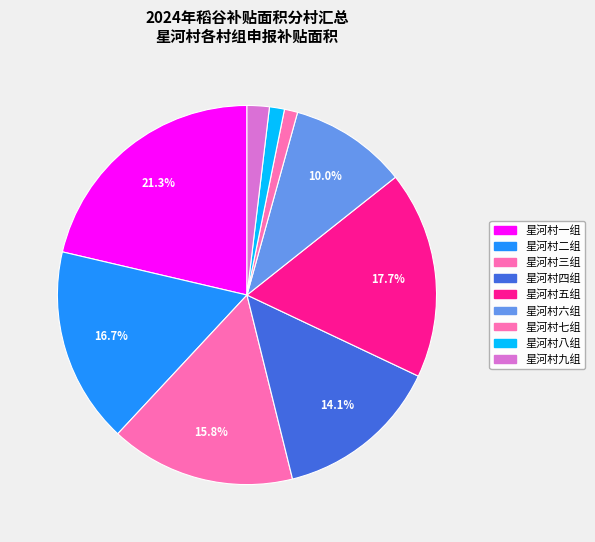

Does 星河村七组 represent more than half of the total?

No